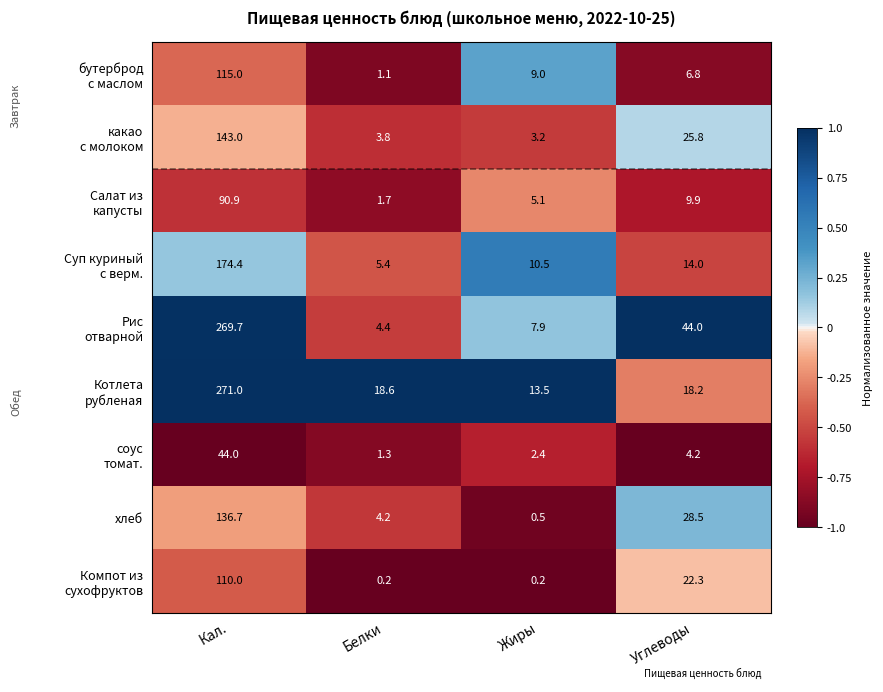

What is the difference between the maximum and minimum values in the хлеб series?

136.2